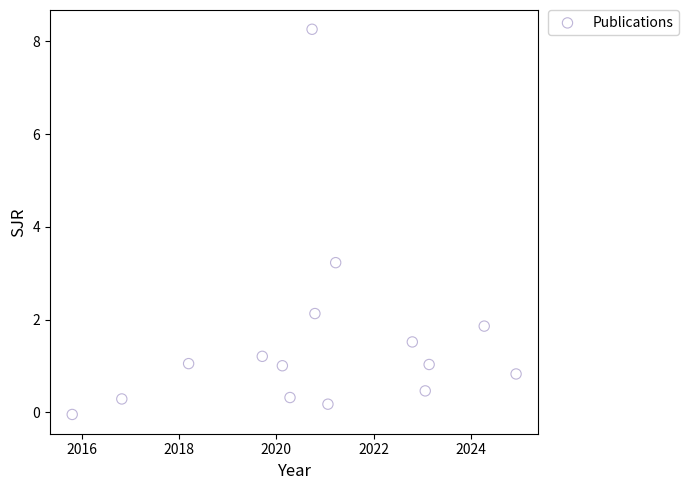

What is the range of Y values (max minus min)?

8.3